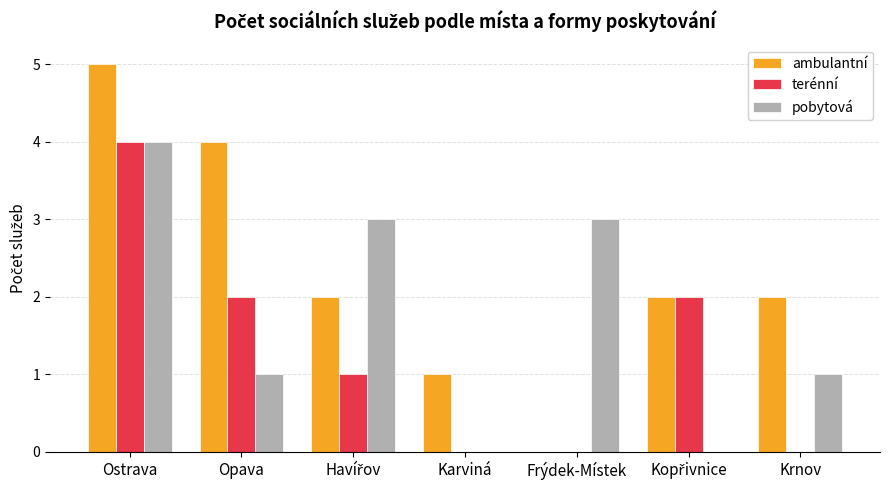

Which series changed the most between Ostrava and Krnov?

terénní